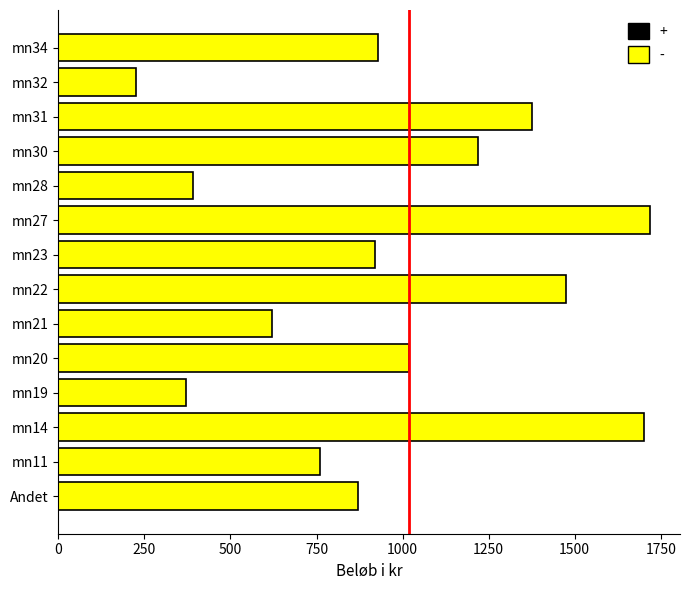

What is the difference between the second highest and second lowest values?

1330